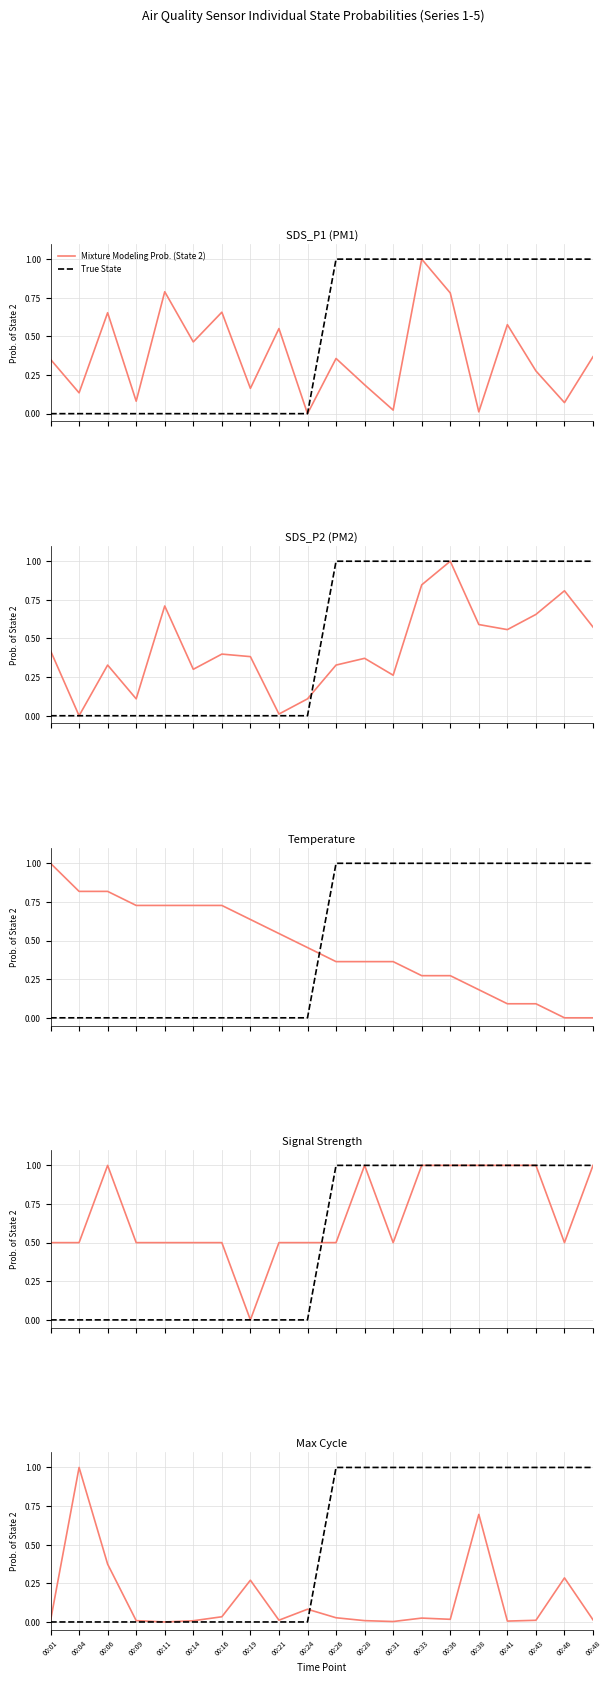

What is the highest value of the True State series?

1.0